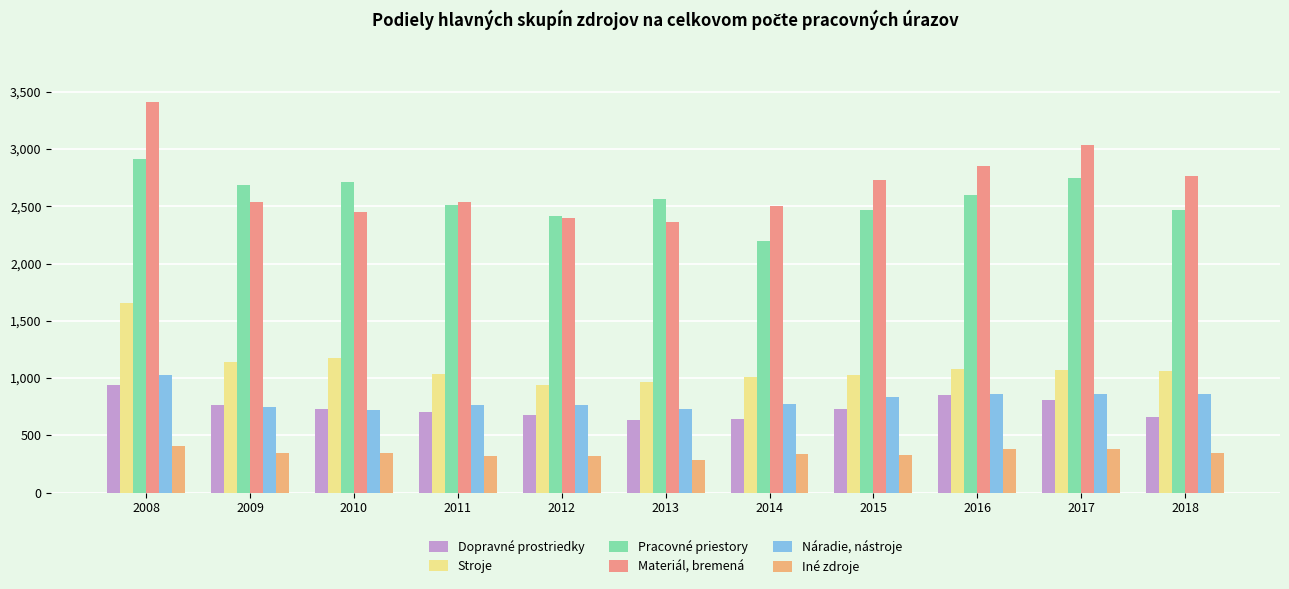

Which series has the largest total across all categories?

Materiál, bremená